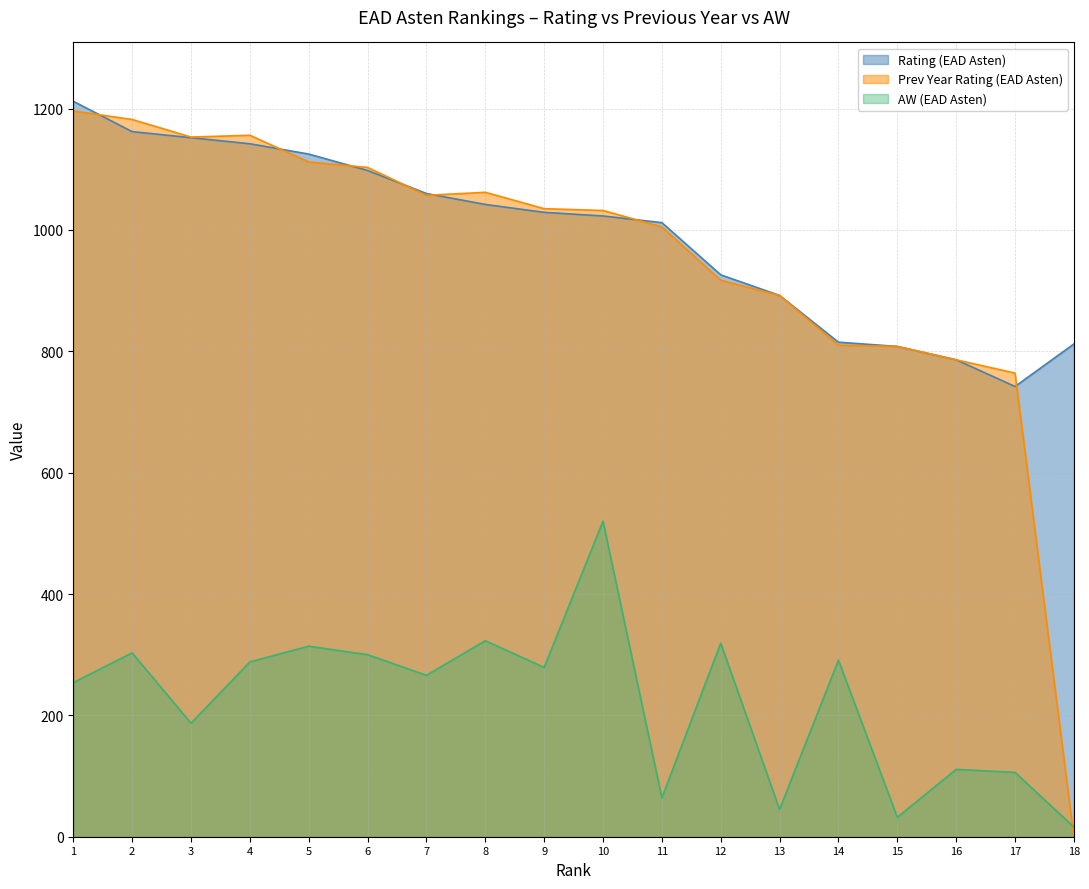

Which series has the largest range (max minus min)?

Prev Year Rating (EAD Asten) (line)